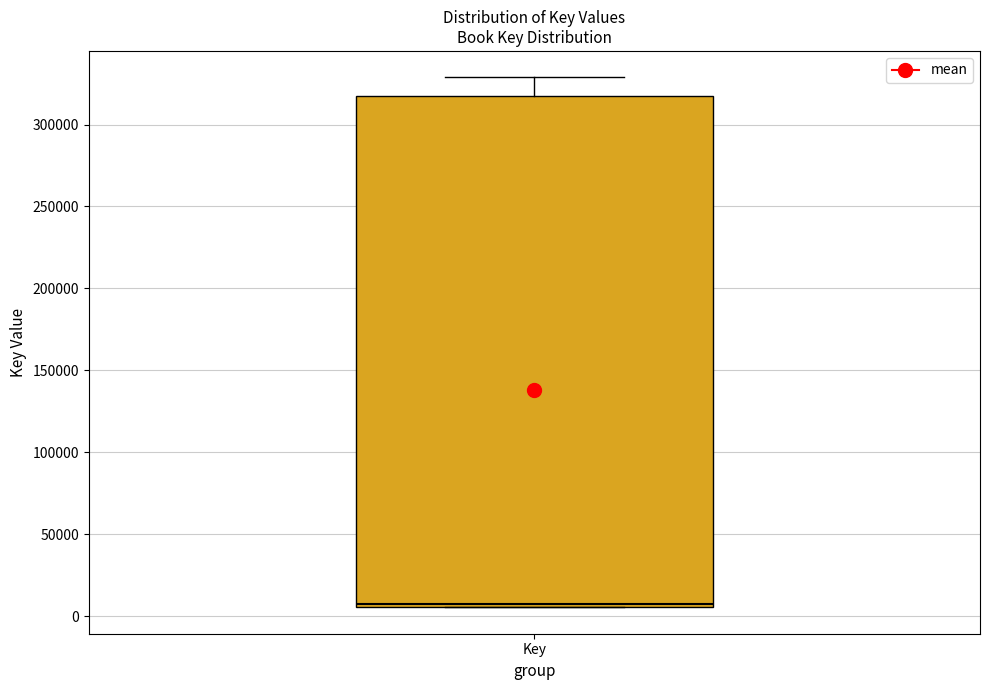

Where does the median line of the box for Key sit on the y-axis? The values are not printed on the chart, so give them approximately, as read against the axis.

10000